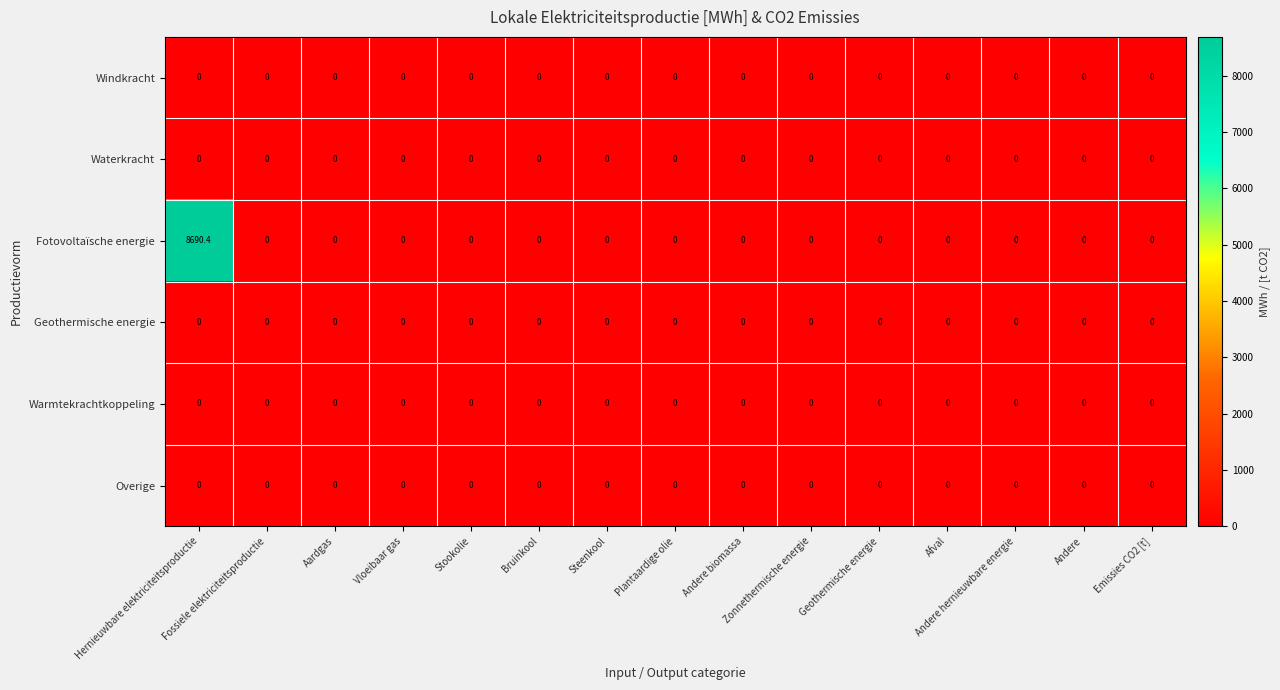

What is the greatest value displayed?

8690.4